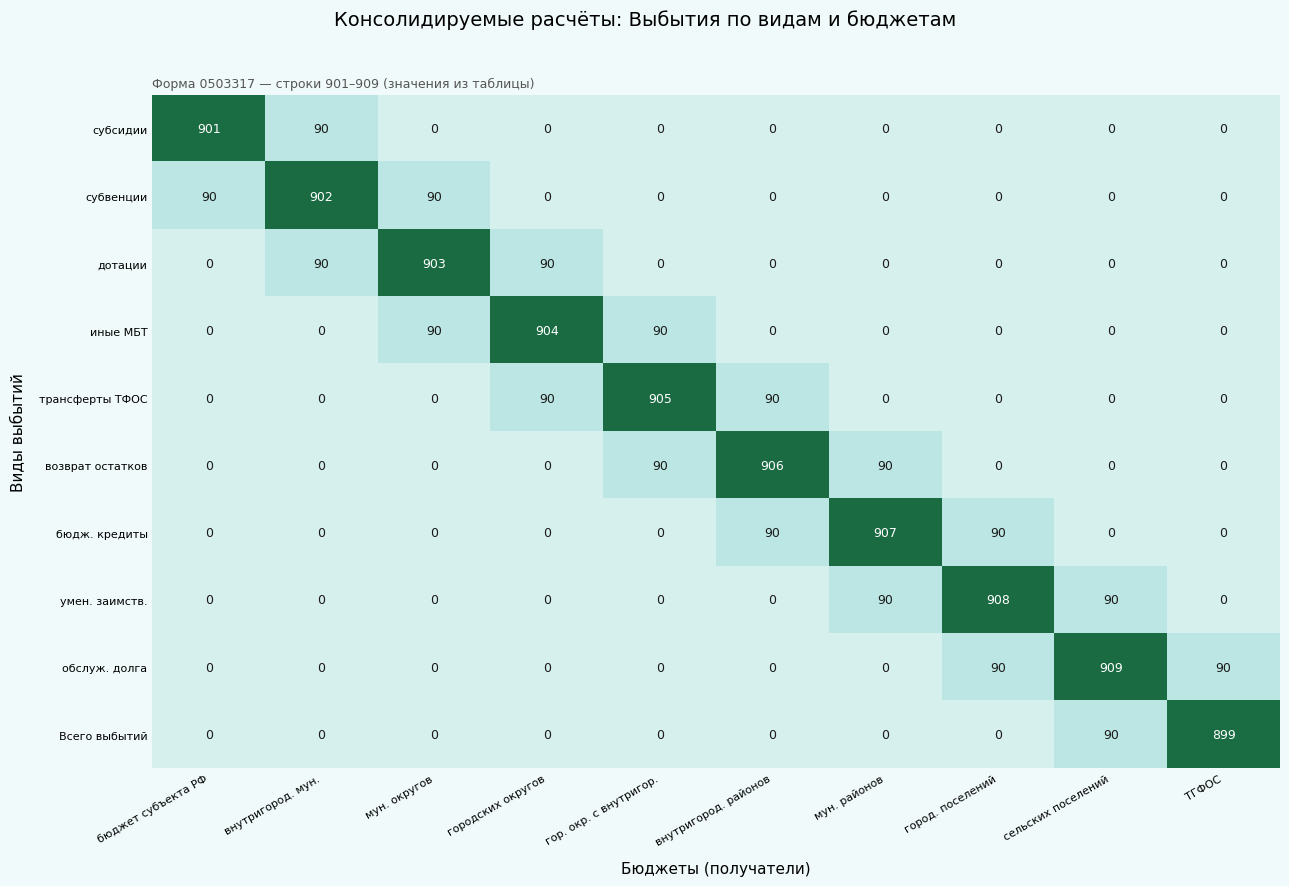

Is the value of иные МБТ at городских округов greater than the value of субвенции at сельских поселений?

Yes